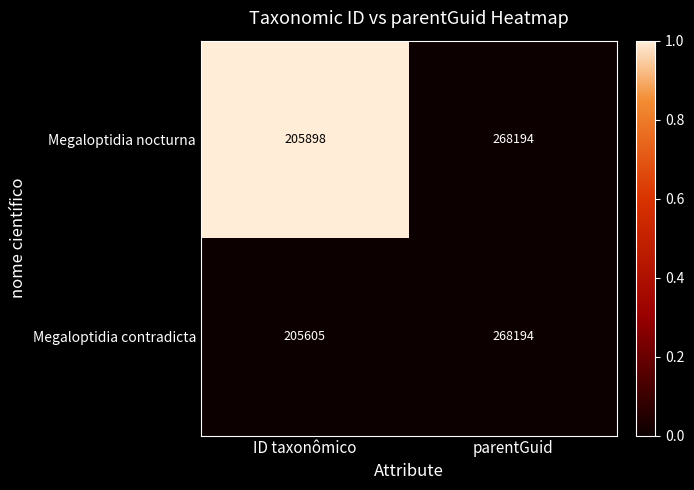

At which category does the chart reach its peak across all series?

parentGuid